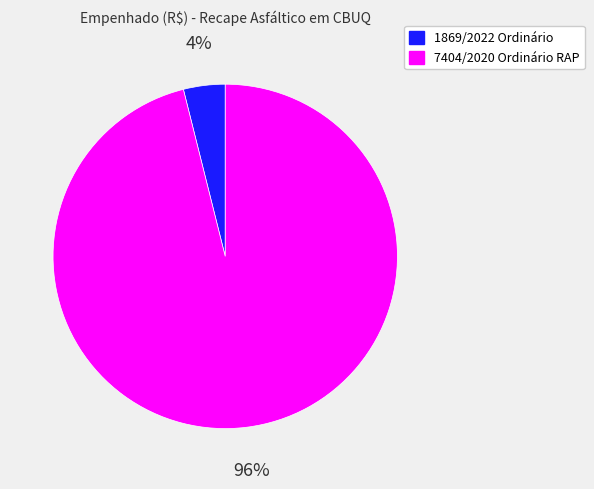

What is the largest slice in the pie chart?

7404/2020 Ordinário RAP